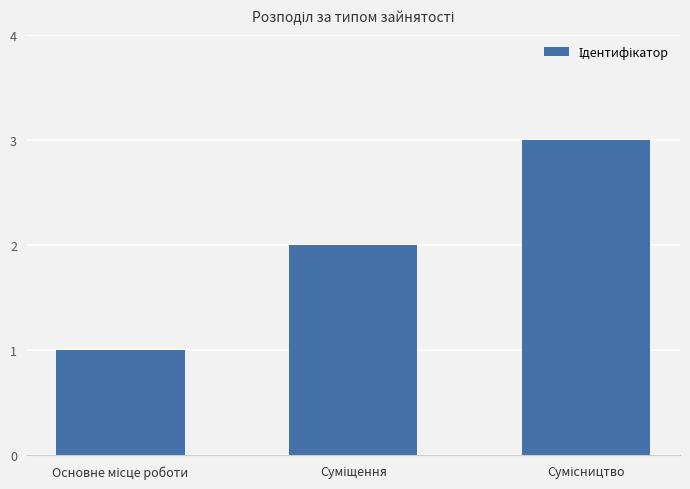

What is the minimum value shown in the chart?

1